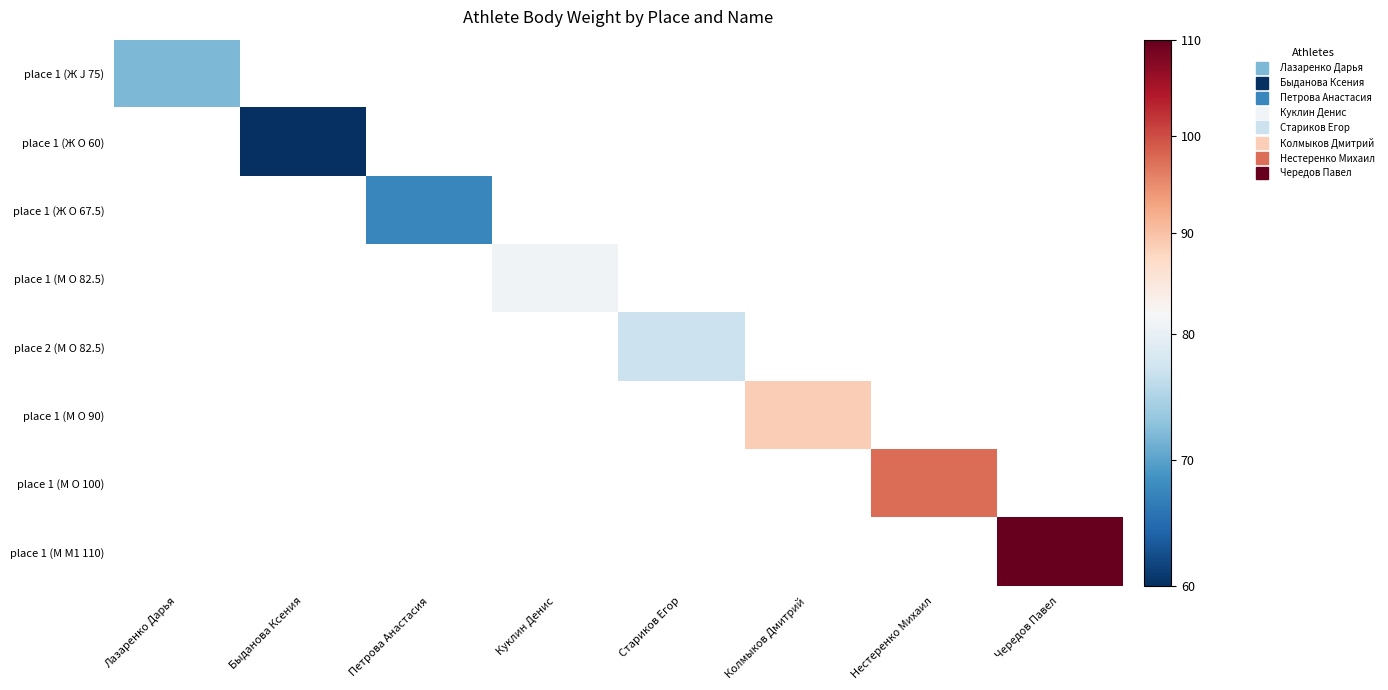

How many categories are shown in the chart?

8